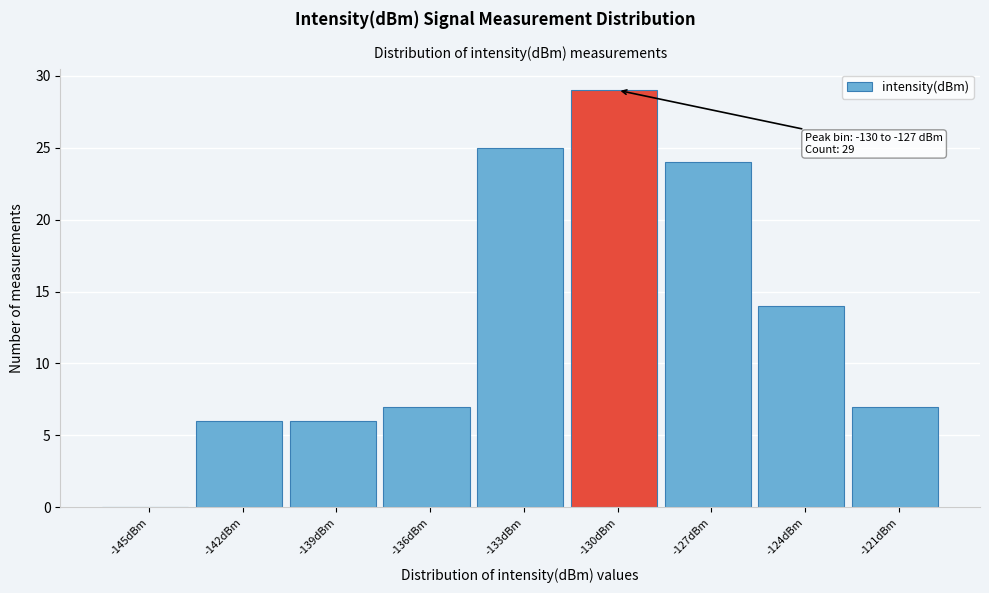

Reading left to right, list all the values displayed in this chart.

-145dBm=0	-142dBm=6	-139dBm=6	-136dBm=7	-133dBm=25	-130dBm=29	-127dBm=24	-124dBm=14	-121dBm=7